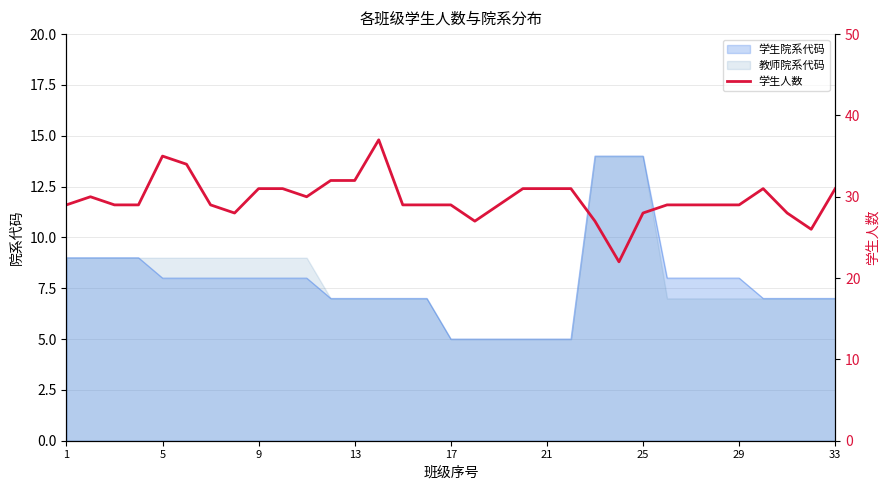

How many values exceed 29?

14